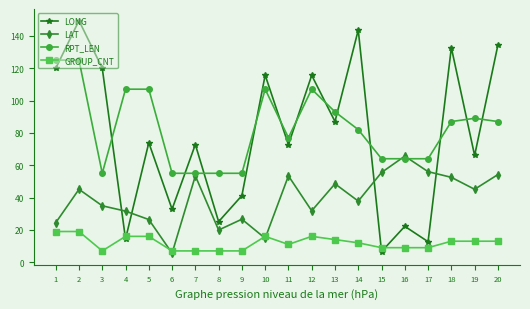

True or false: RPT_LEN has a value of 85.0 at 17.

False